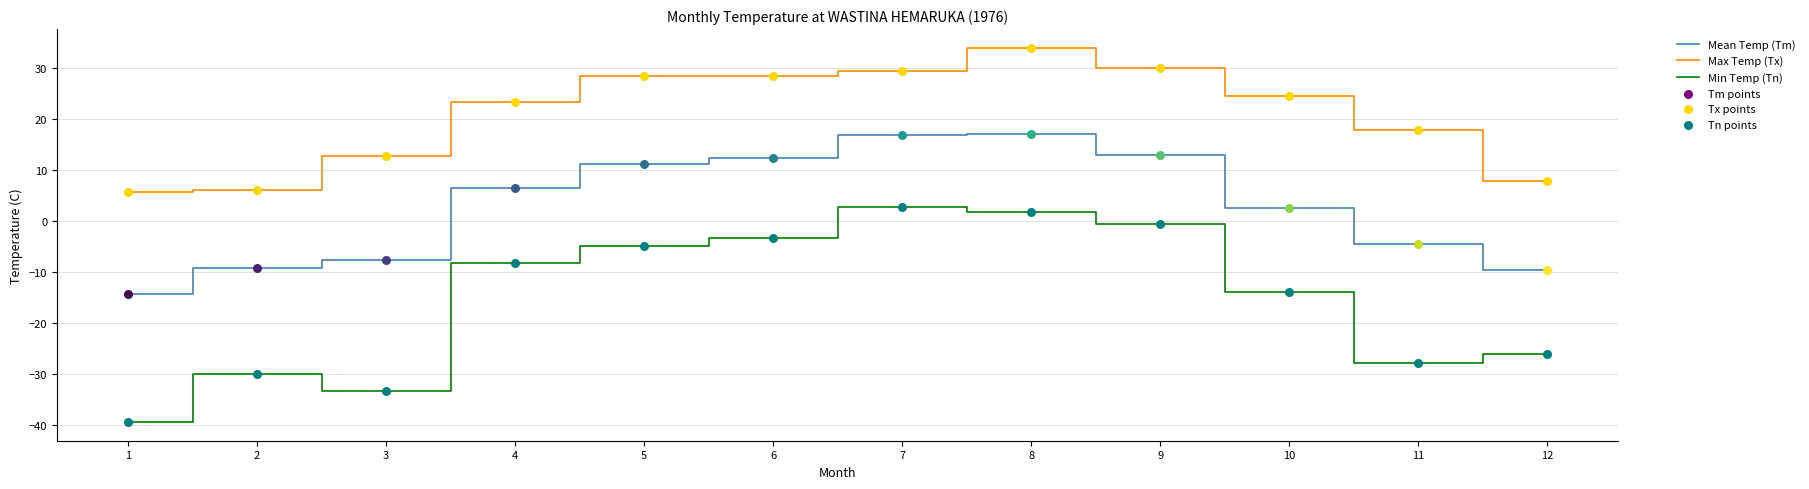

Which series has the largest range (max minus min)?

Min Temp (Tn)